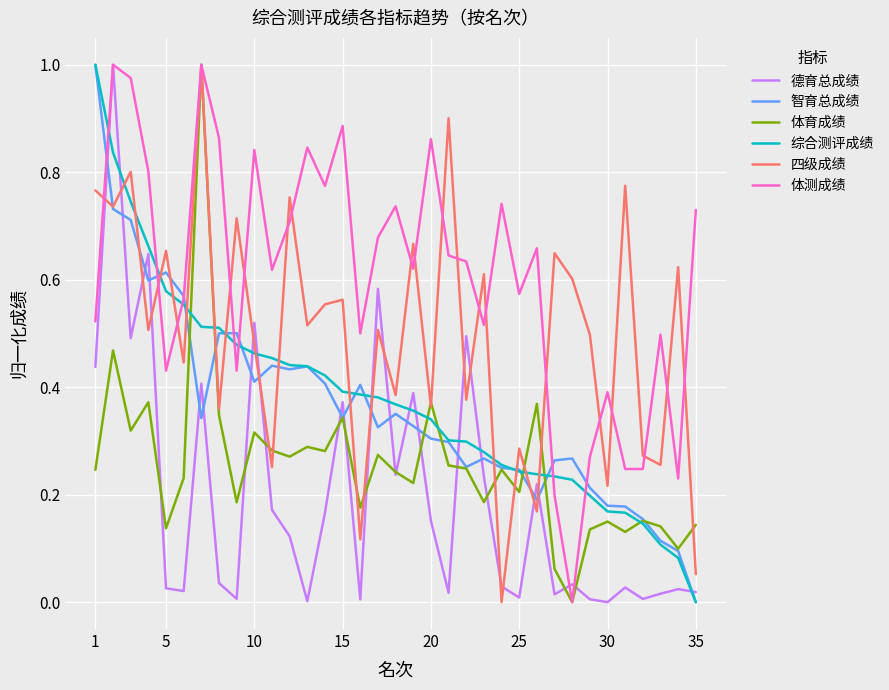

True or false: 综合测评成绩 and 四级成绩 intersect in this chart.

True